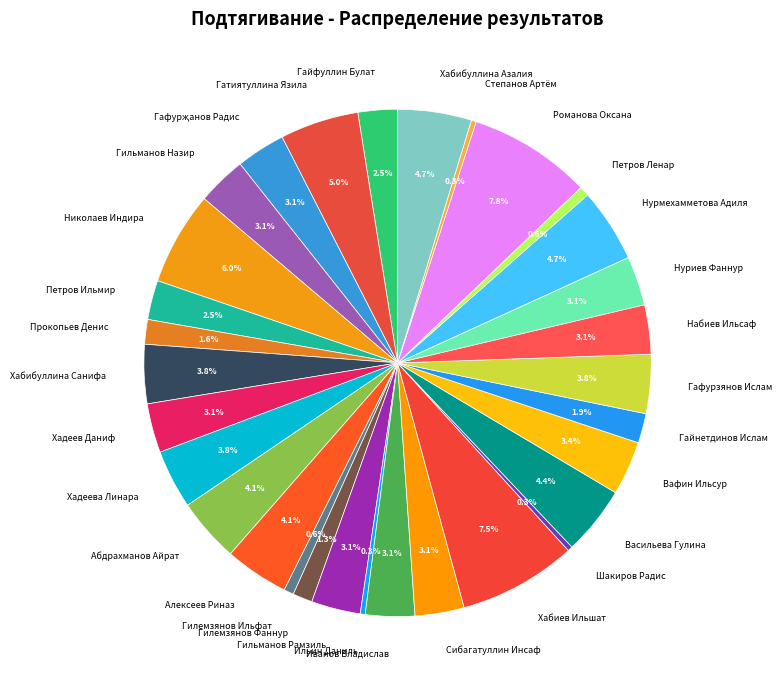

Is the sum of Гильманов Назир and Хабиев Ильшат greater than half?

No